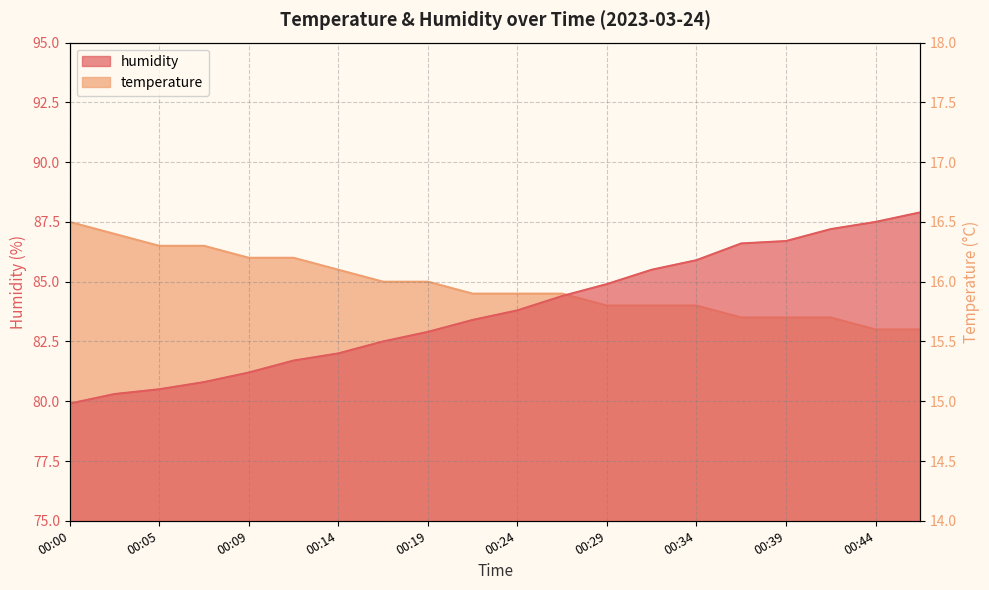

What is the sum of the temperature values at 00:44 and 00:24?

31.5